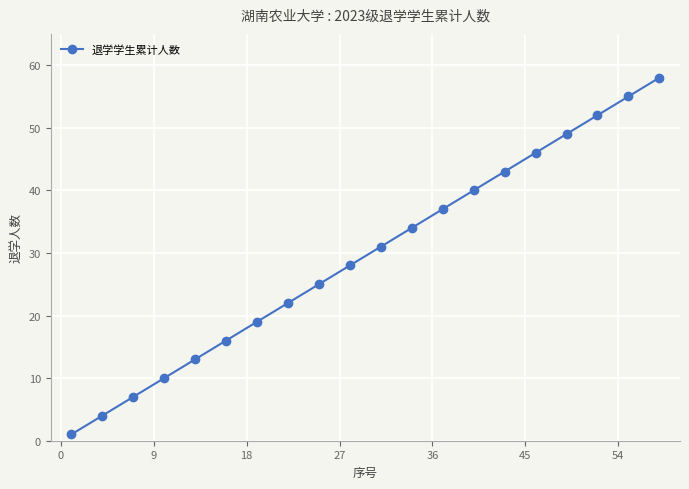

Reading right to left, list all the values displayed in this chart.

58	55	52	49	46	43	40	37	34	31	28	25	22	19	16	13	10	7	4	1